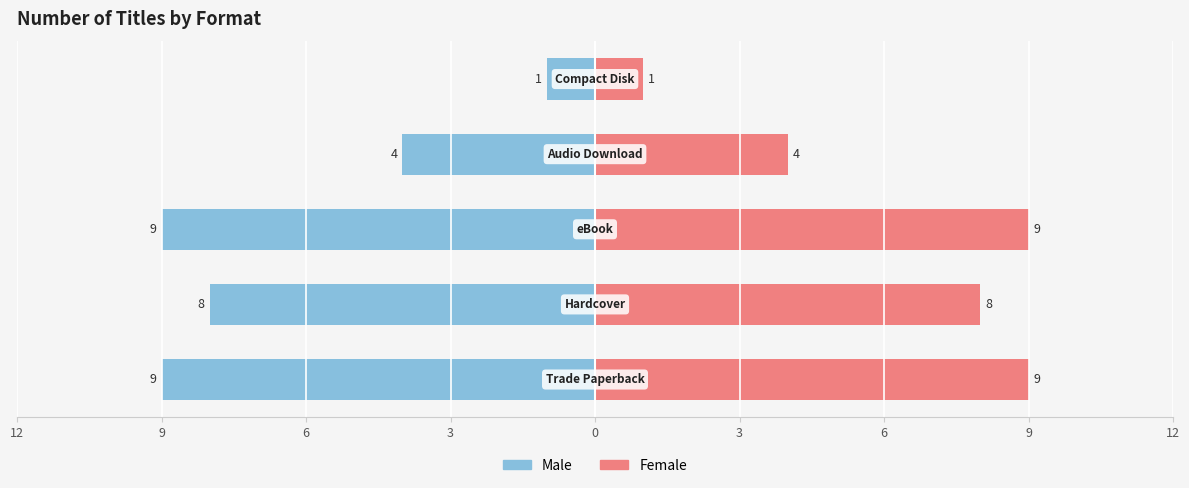

The value of Female at 0 is 0. True or false?

False